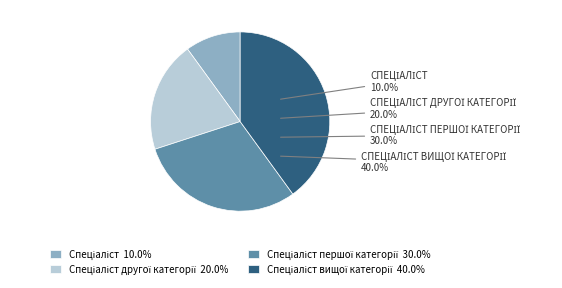

To the nearest percent, what is the difference between the Спеціаліст and Спеціаліст першої категорії slice percentages?

20%